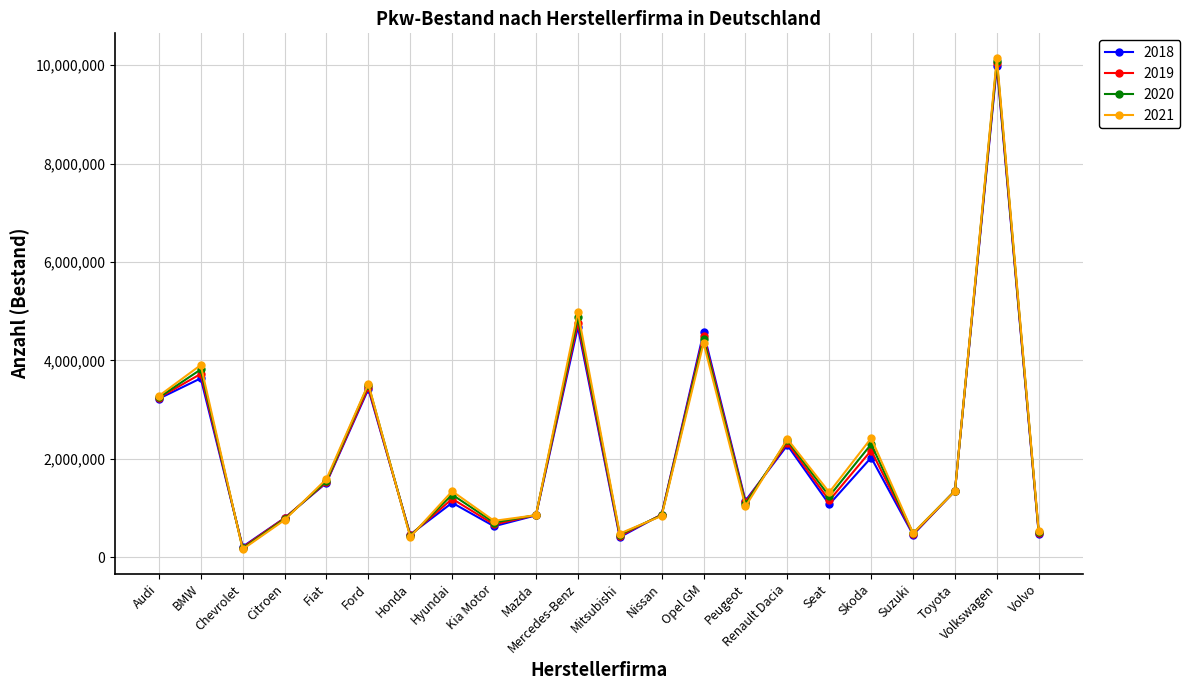

At which category does 2020 reach its first local peak?

BMW